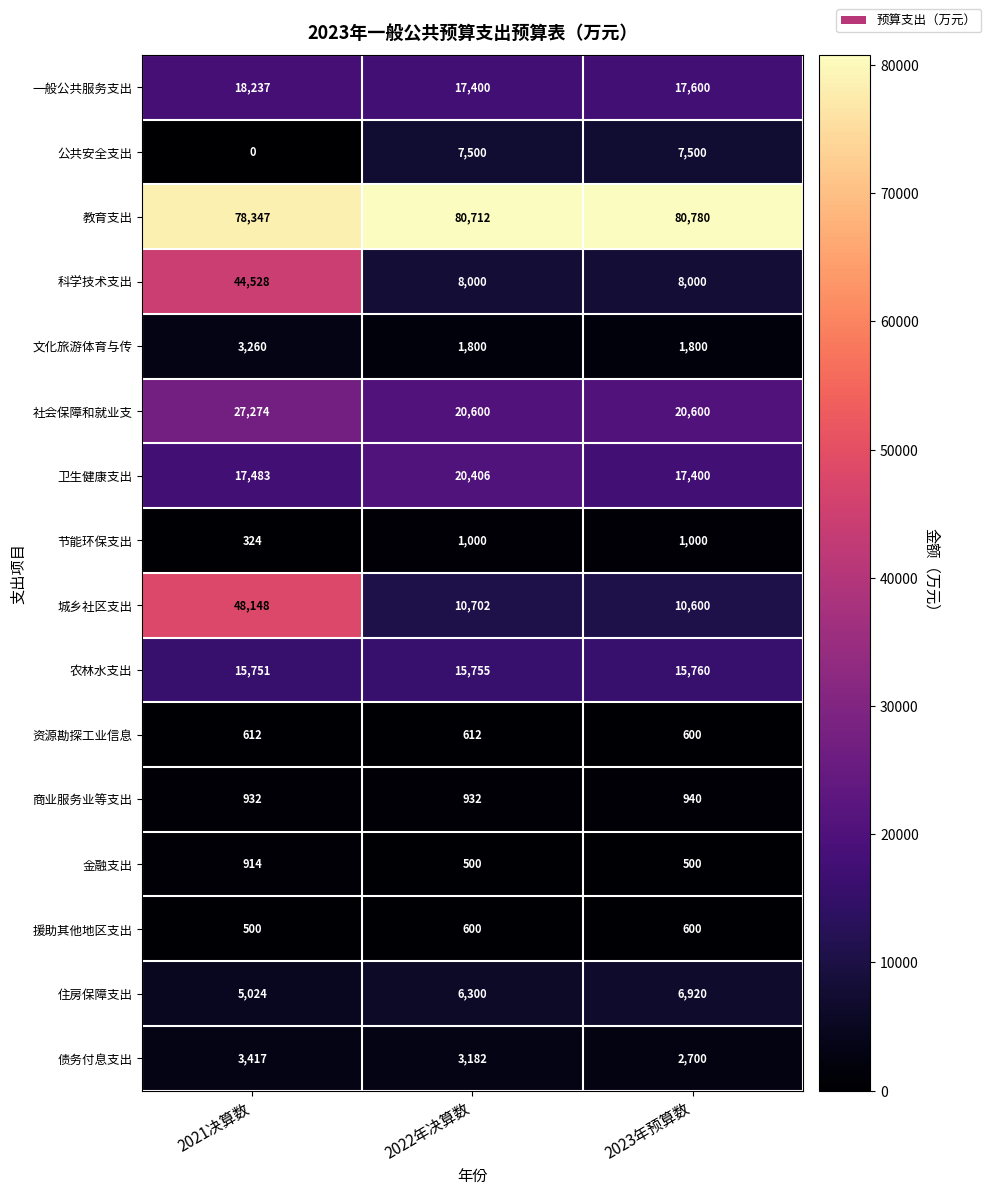

The value of 住房保障支出 at 2021决算数 is 1479. True or false?

False